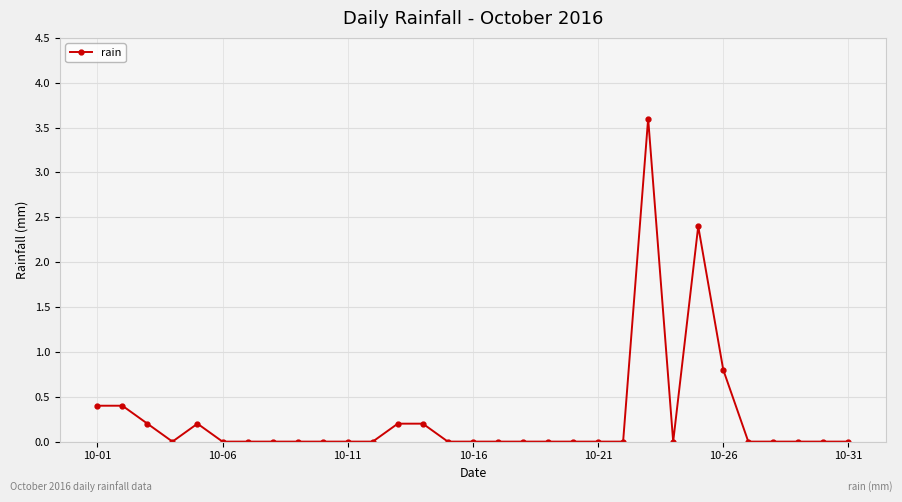

True or false: there are more than 1 points higher than both neighbors.

True